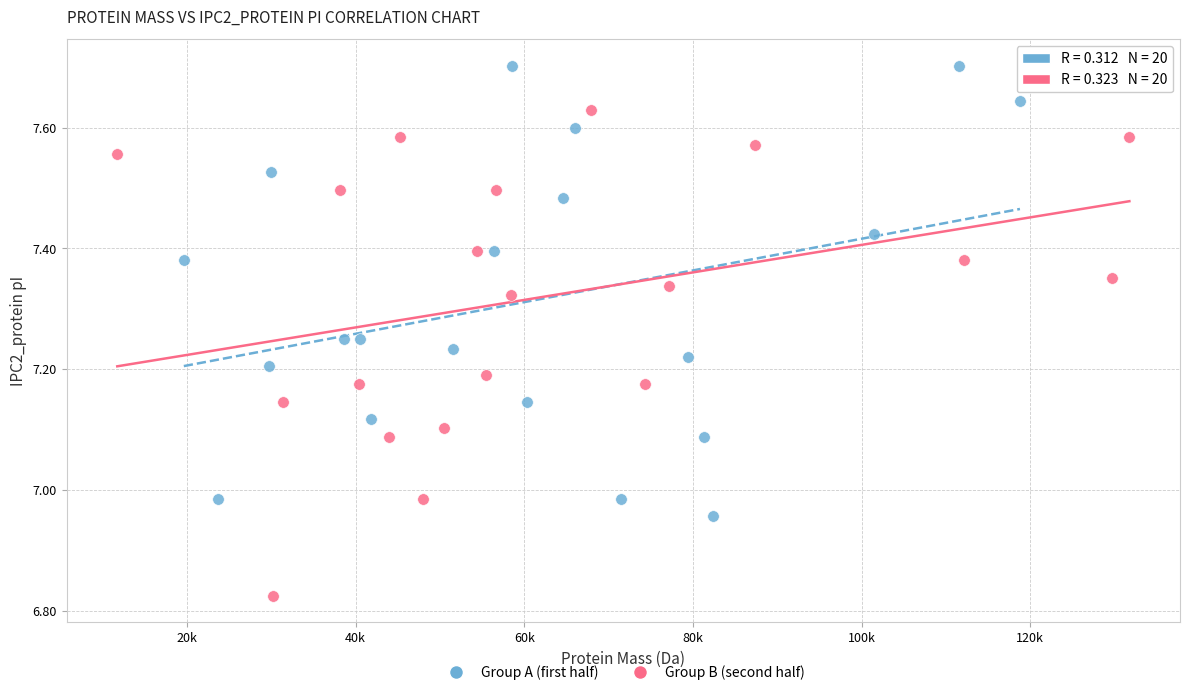

Which series contains the highest Y value?

Group A (first half)